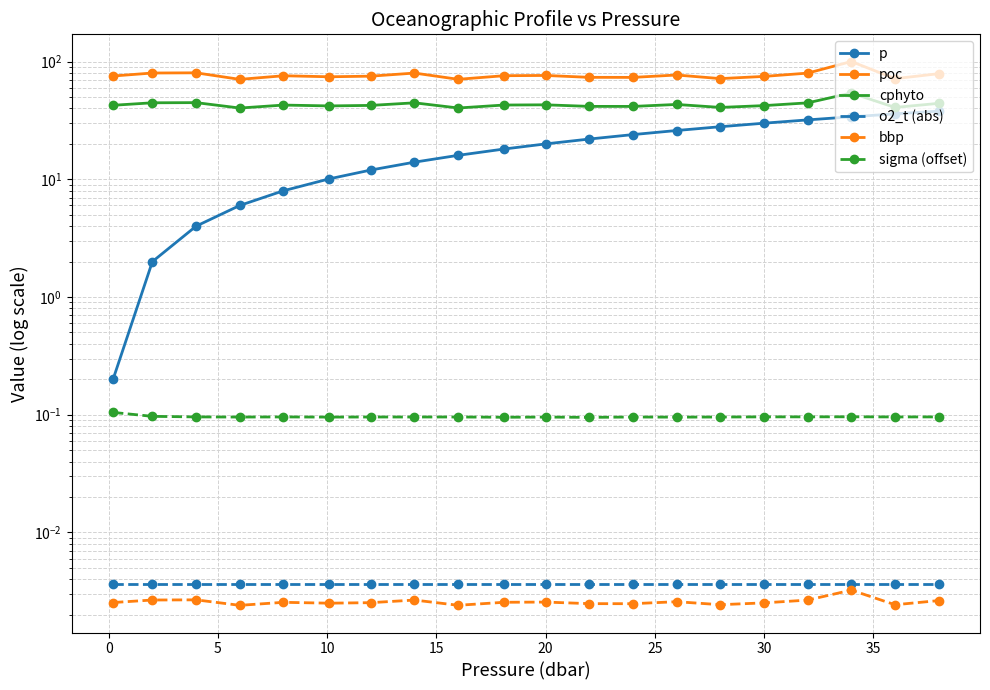

Does the chart have visible grid lines?

Yes